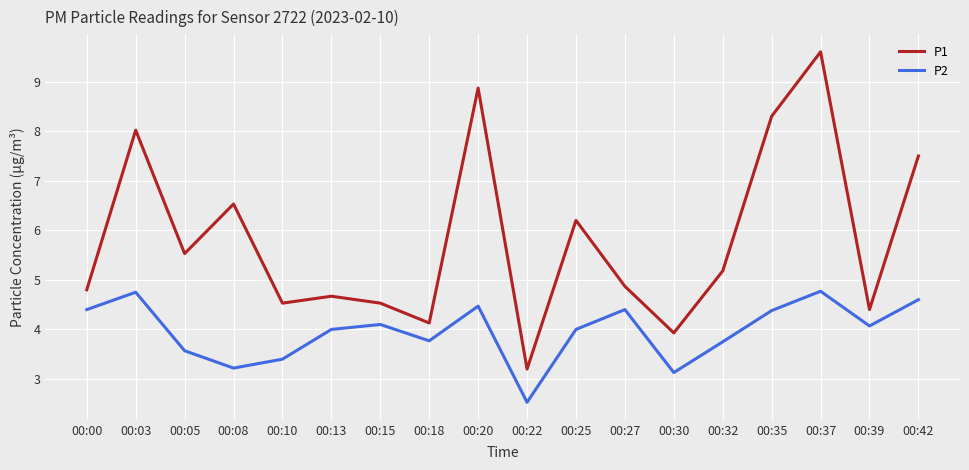

The value of P2 at 00:35 is 6.7. True or false?

False